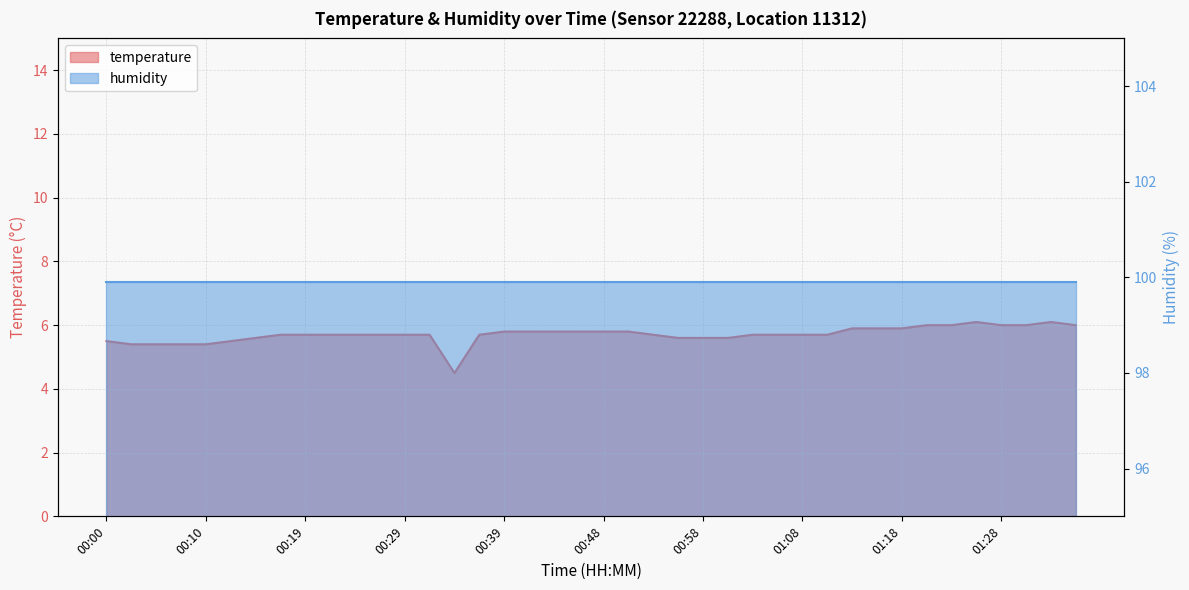

What is the approximate value at 00:19?

5.7